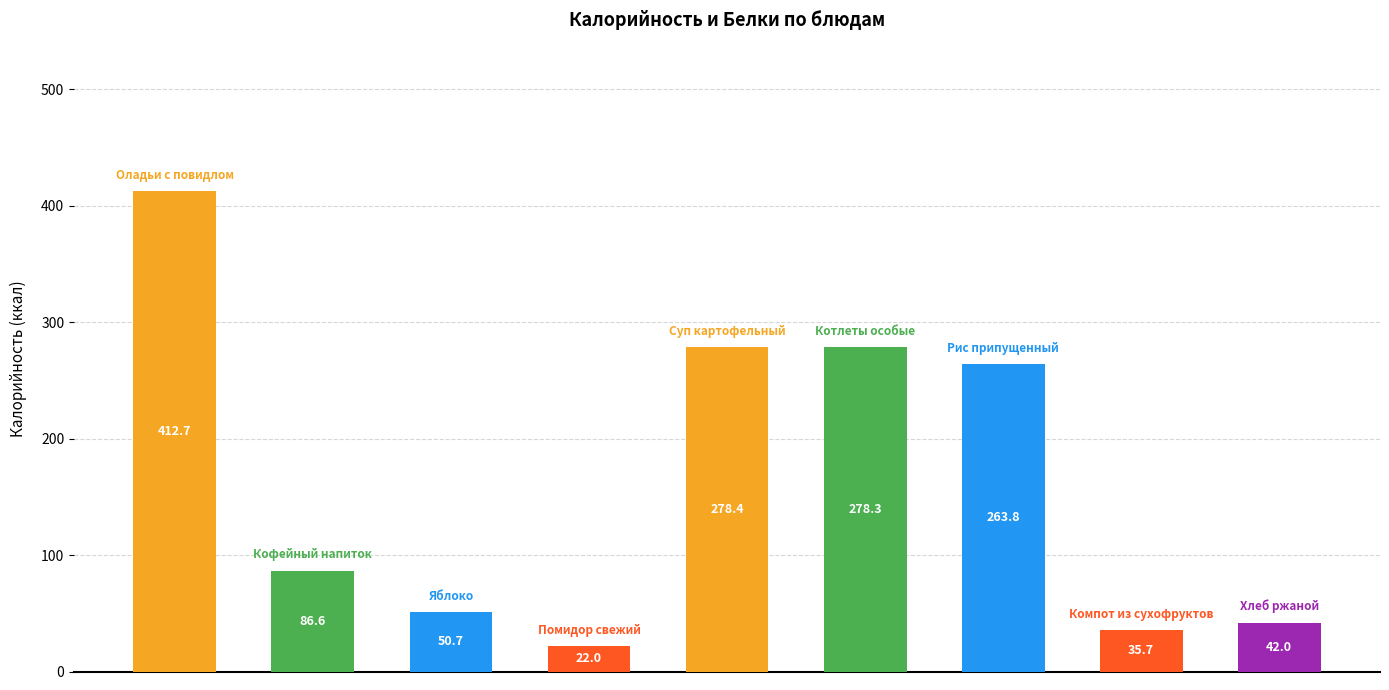

What is the minimum value shown in the chart?

22.0